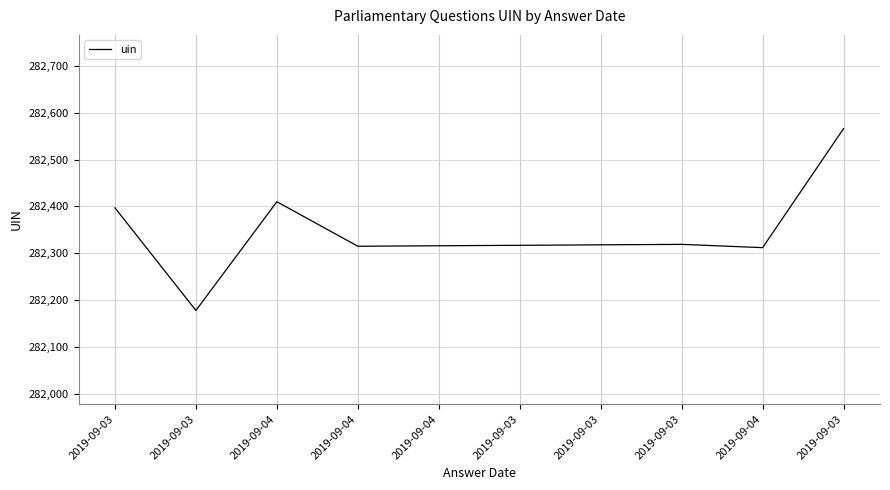

How many points are lower than both their immediate neighbors (excluding endpoints)?

3